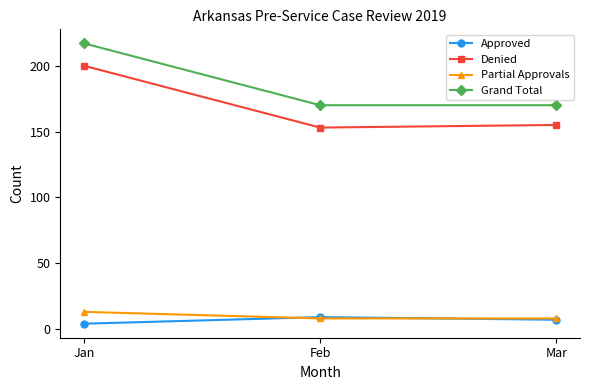

How many lines are shown in the chart?

4